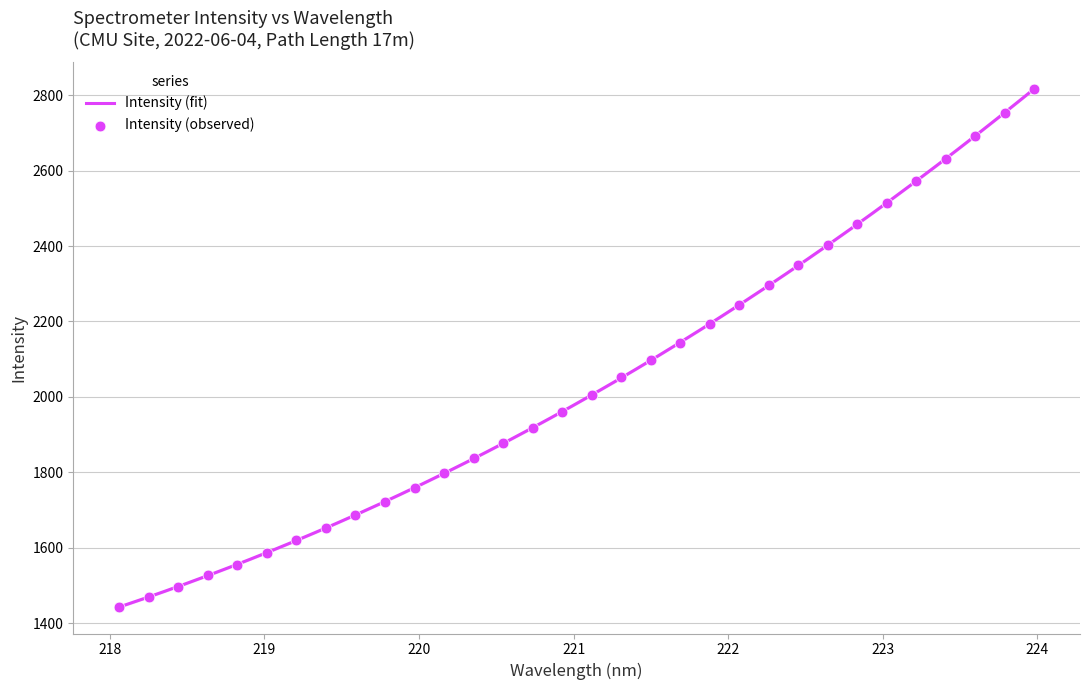

Between 219.2067 and 223.408, which is larger?

223.408